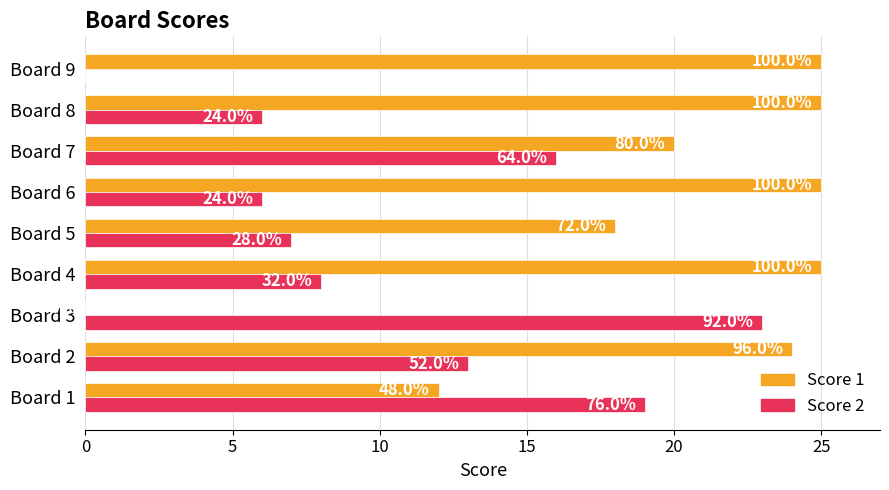

Reading right to left, what are all the values shown in this chart?

Score 1: 25	25	20	25	18	25	0	24	12
Score 2: 0	6	16	6	7	8	23	13	19